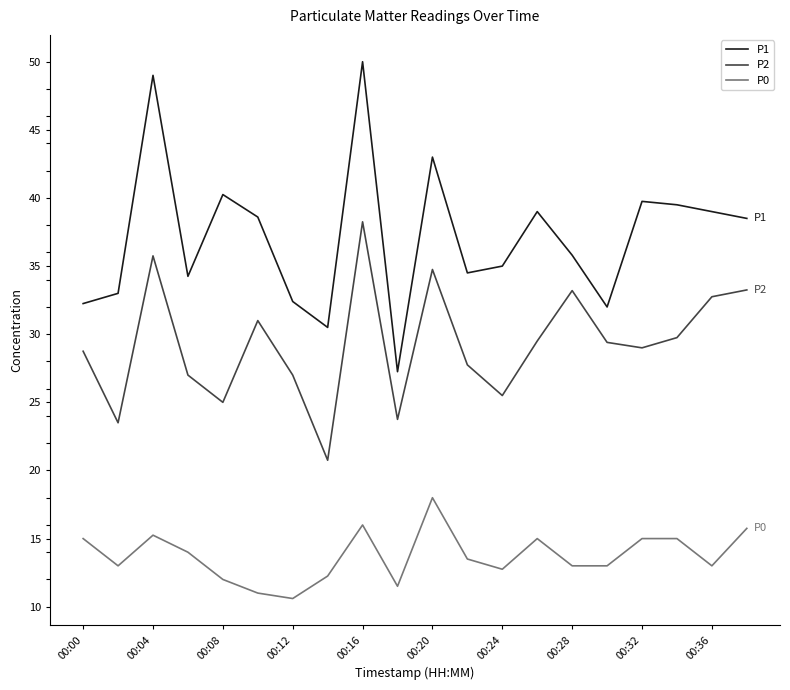

Which series has the largest total across all categories?

P1